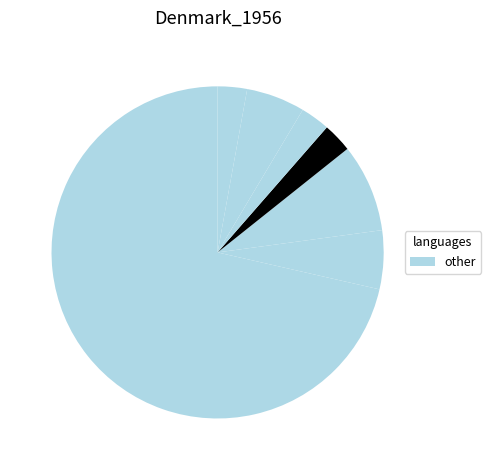

How many slices are in this pie chart?

7